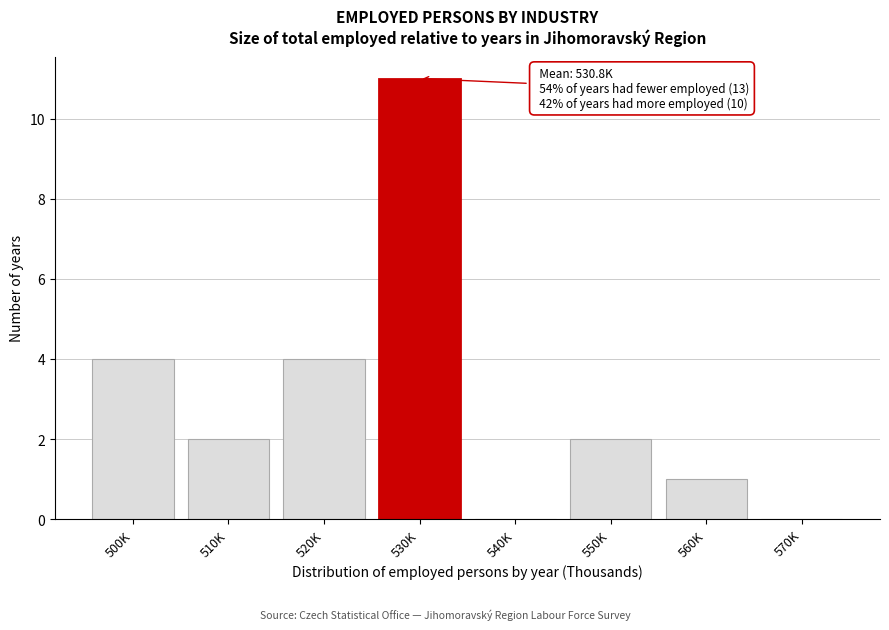

Reading left to right, list all the values displayed in this chart.

500K=4	510K=2	520K=4	530K=11	540K=0	550K=2	560K=1	570K=0